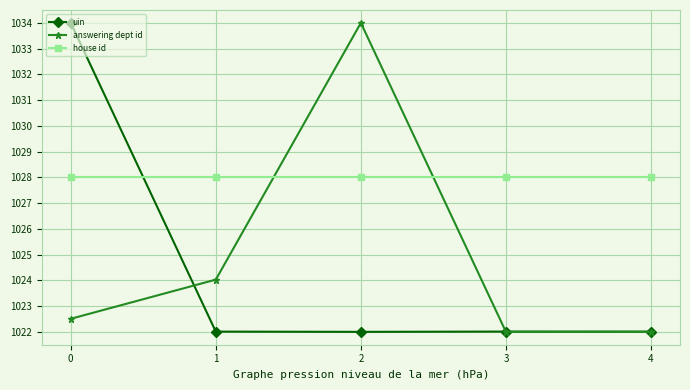

What is the approximate value of uin at 2?

1022.0